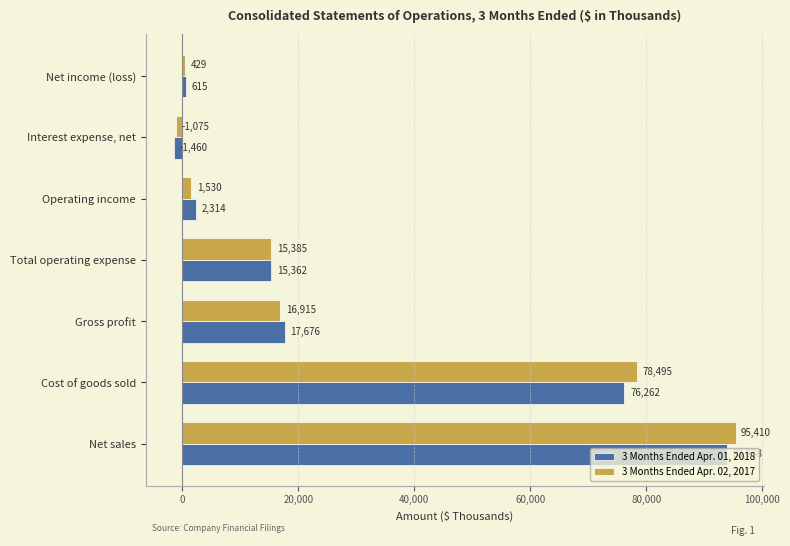

Between Cost of goods sold and Interest expense, net, which series saw the biggest shift?

3 Months Ended Apr. 02, 2017